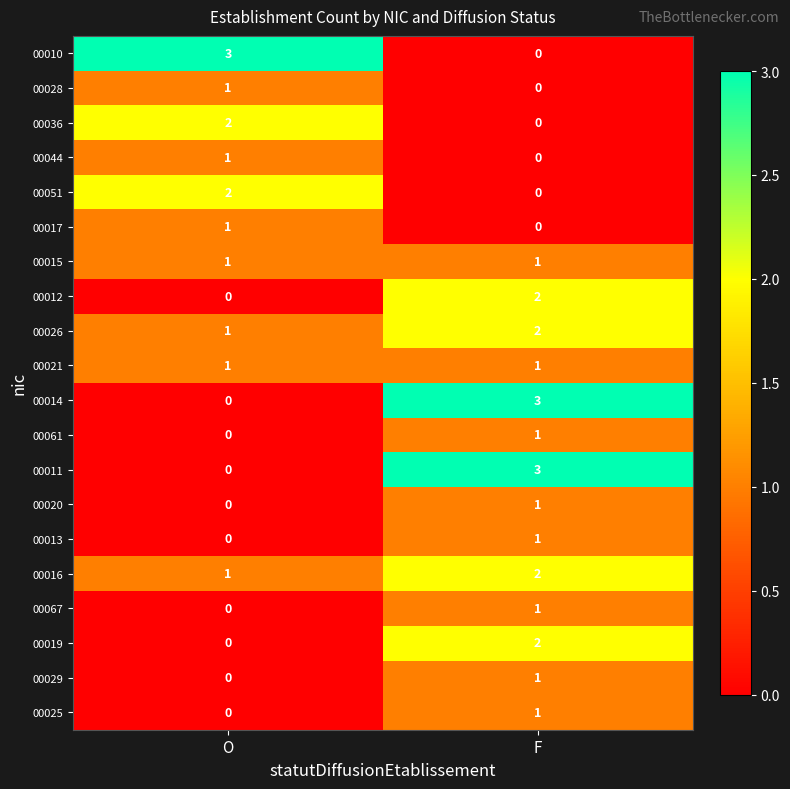

True or false: 00017 has a value of 1 at O.

True